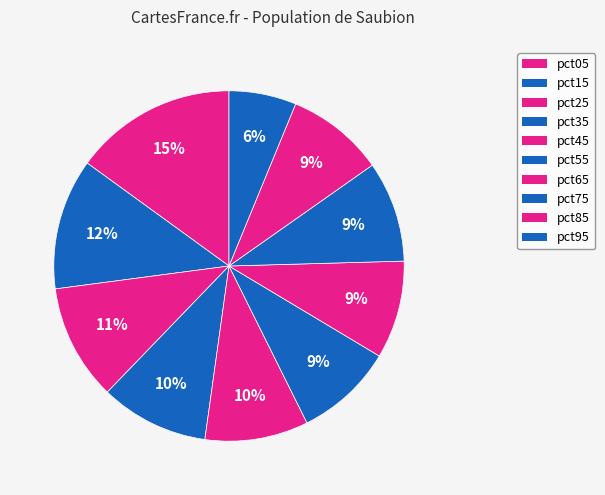

What percentage is the pct95 slice, to the nearest percent?

6%